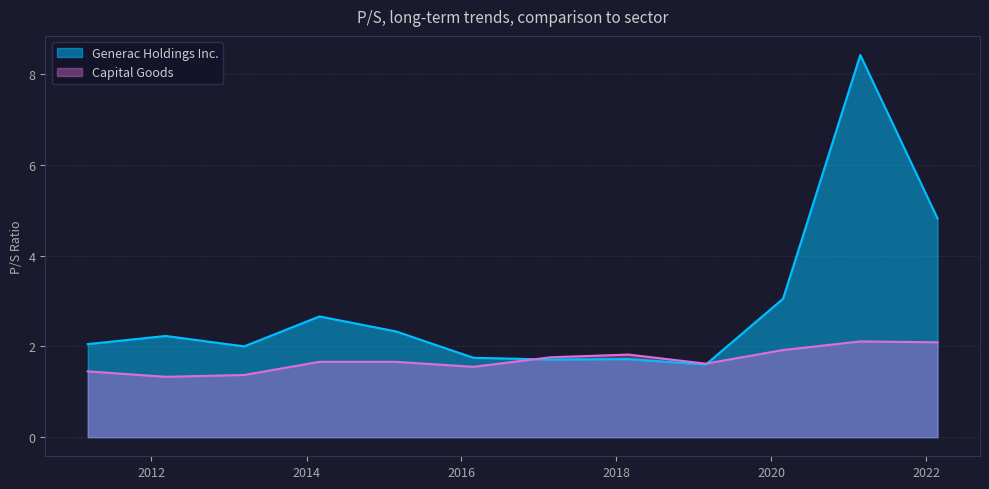

What is the difference between the highest and lowest values at 2022-02-22?

2.7